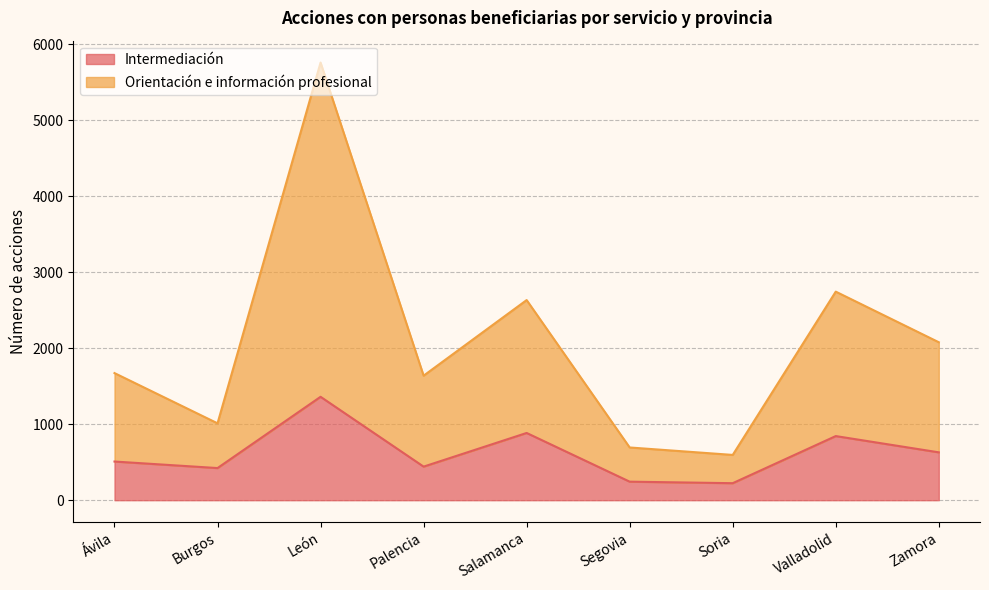

What position from the right is Soria?

3